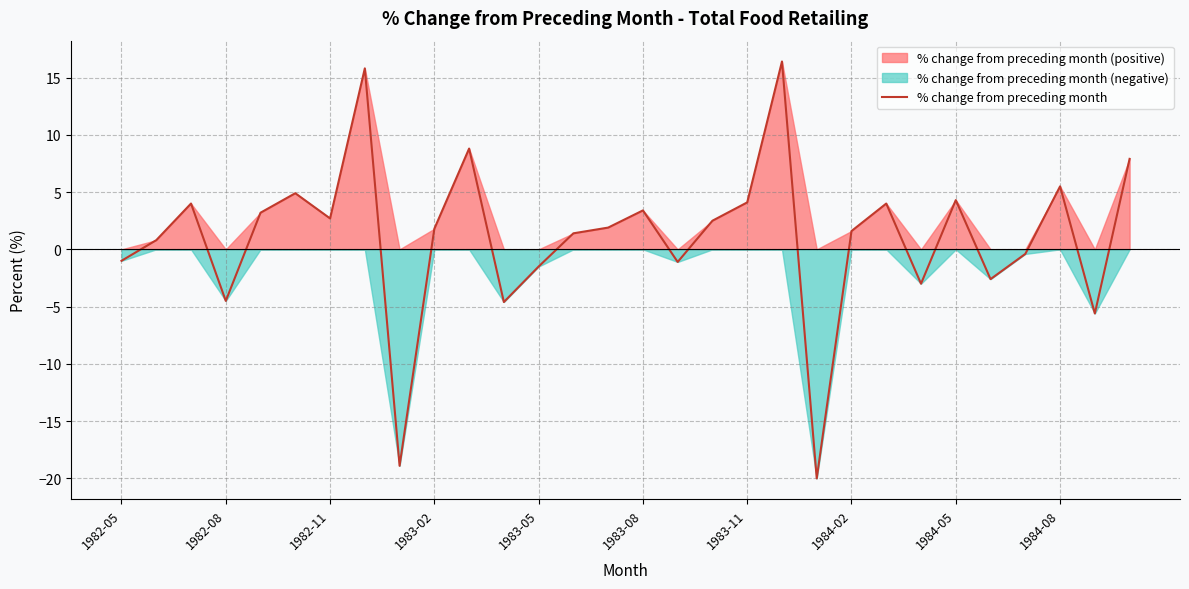

True or false: the data shows 0.4 at 14.

False